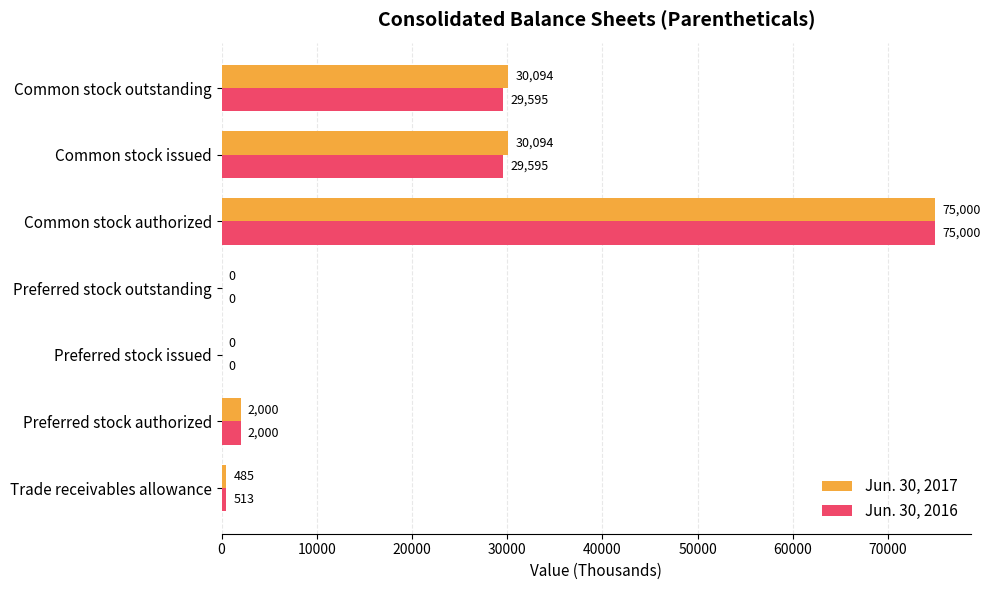

Between Common stock authorized and Common stock outstanding, which series saw the biggest shift?

Jun. 30, 2016